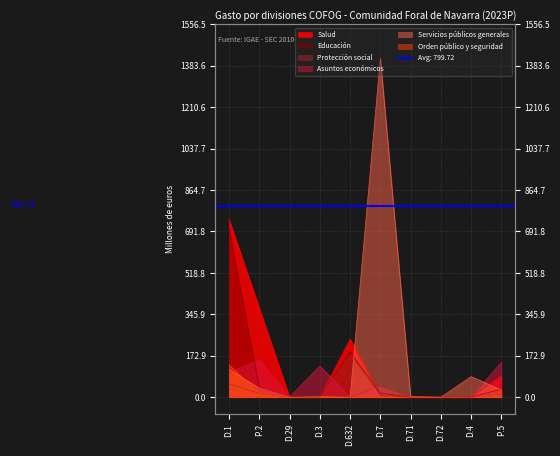

After their last crossing, which series has the higher values: Salud or Educación?

Salud